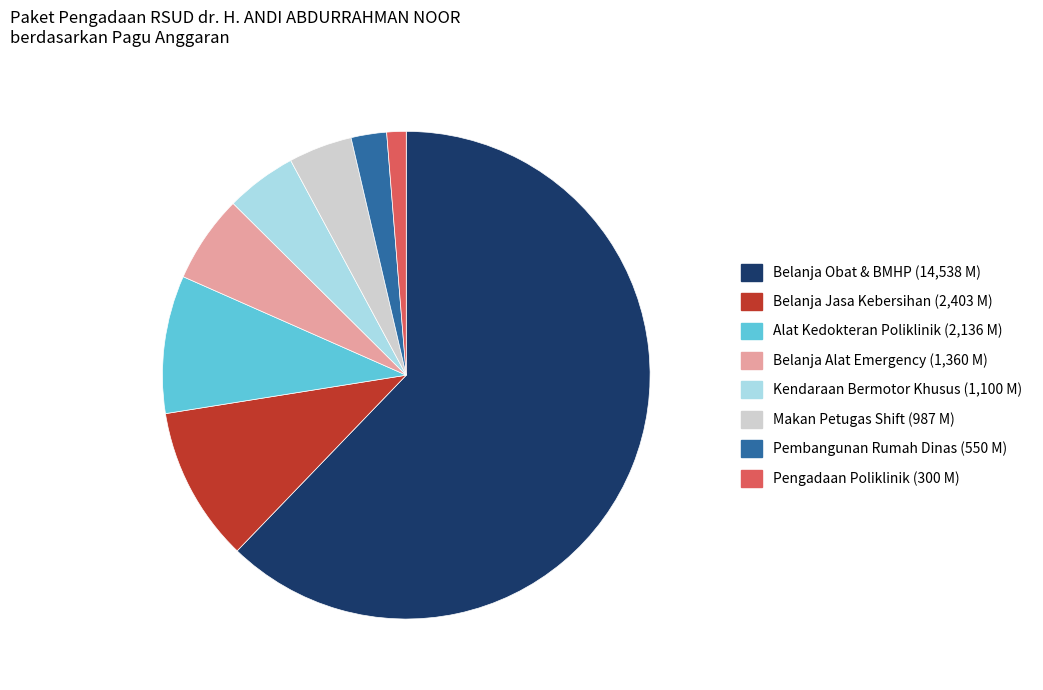

What is the ratio of the value at Alat Kedokteran Poliklinik (2,136 M) to the value at Belanja Jasa Kebersihan (2,403 M)?

0.9